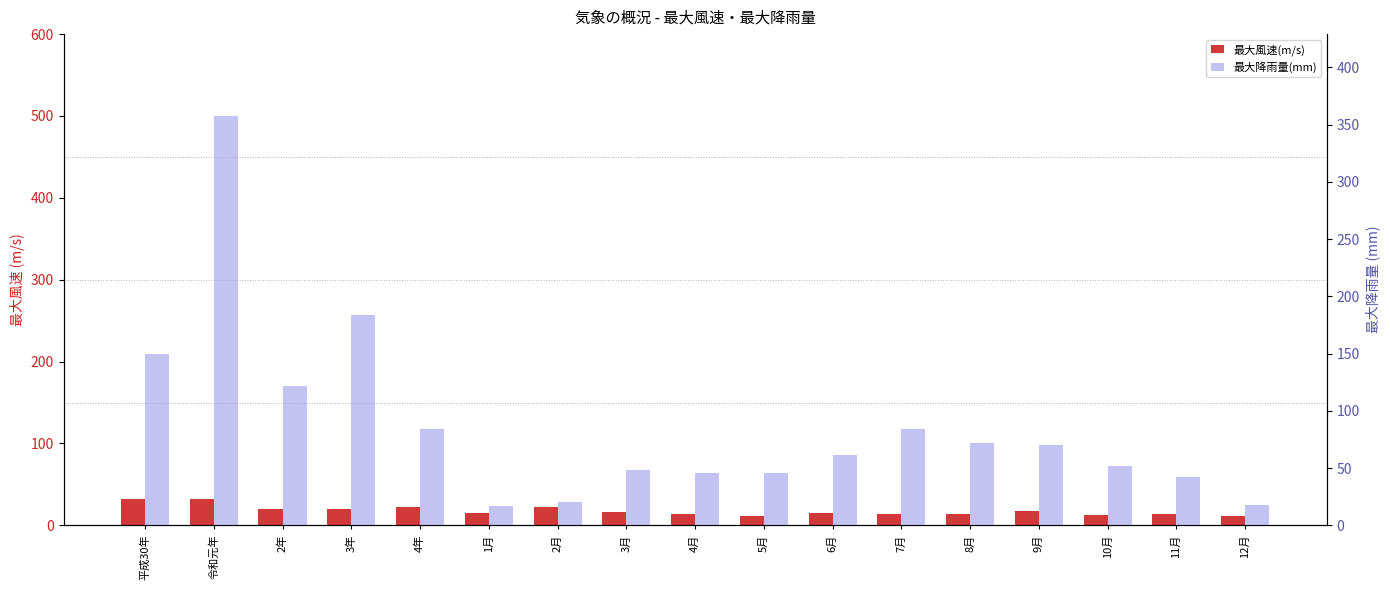

What is the spread (max minus min) of values at 4月?

32.2